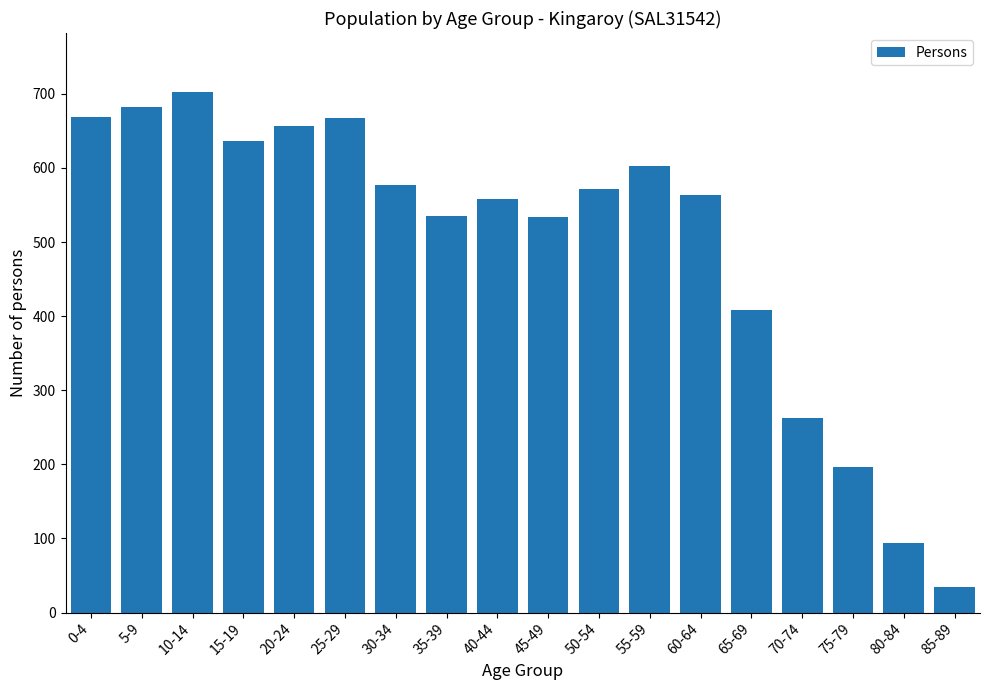

The value at 40-44 is 923. True or false?

False